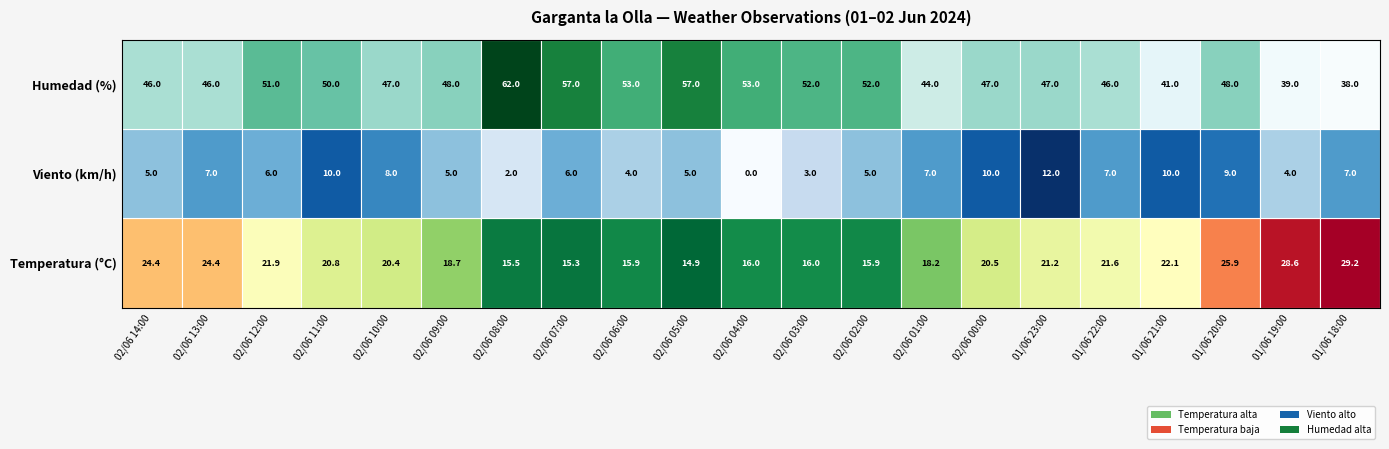

What is the sum of all Velocidad viento values?

132.0